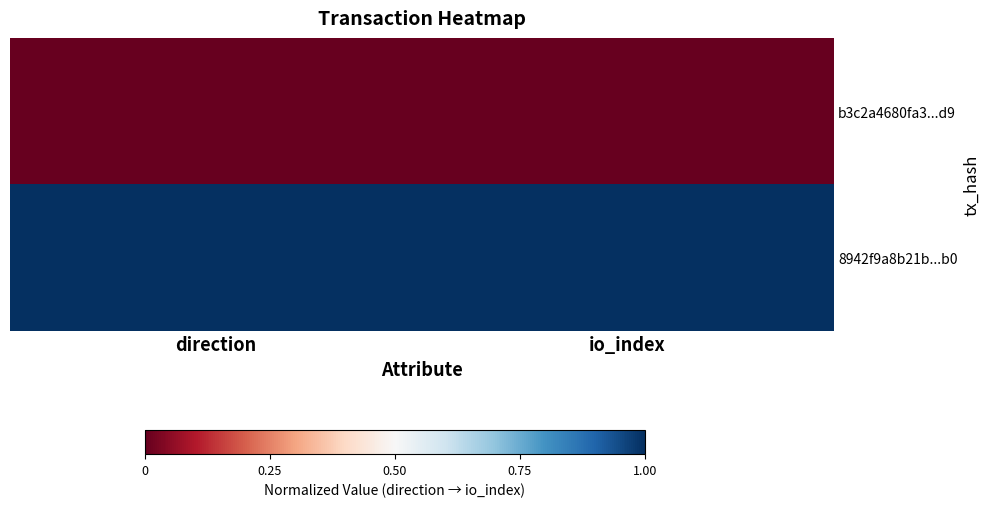

At which category is the sum across all series the highest?

direction